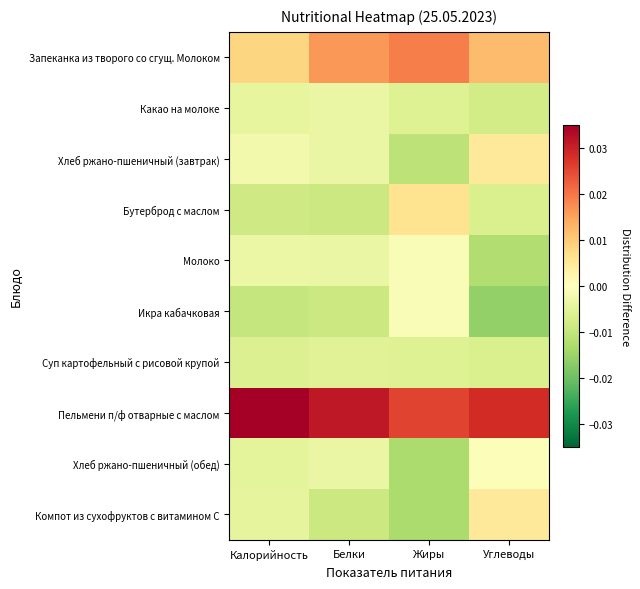

Reading right to left, list all the values displayed in this chart.

Запеканка из творого со сгущ. Молоком: Углеводы=0.0	Жиры=0.0	Белки=0.0	Калорийность=0.0
Какао на молоке: Углеводы=-0.0	Жиры=-0.0	Белки=-0.0	Калорийность=-0.0
Хлеб ржано-пшеничный (завтрак): Углеводы=0.0	Жиры=-0.0	Белки=-0.0	Калорийность=-0.0
Бутерброд с маслом: Углеводы=-0.0	Жиры=0.0	Белки=-0.0	Калорийность=-0.0
Молоко: Углеводы=-0.0	Жиры=-0.0	Белки=-0.0	Калорийность=-0.0
Икра кабачковая: Углеводы=-0.0	Жиры=-0.0	Белки=-0.0	Калорийность=-0.0
Суп картофельный с рисовой крупой: Углеводы=-0.0	Жиры=-0.0	Белки=-0.0	Калорийность=-0.0
Пельмени п/ф отварные с маслом: Углеводы=0.0	Жиры=0.0	Белки=0.0	Калорийность=0.0
Хлеб ржано-пшеничный (обед): Углеводы=-0.0	Жиры=-0.0	Белки=-0.0	Калорийность=-0.0
Компот из сухофруктов с витамином С: Углеводы=0.0	Жиры=-0.0	Белки=-0.0	Калорийность=-0.0